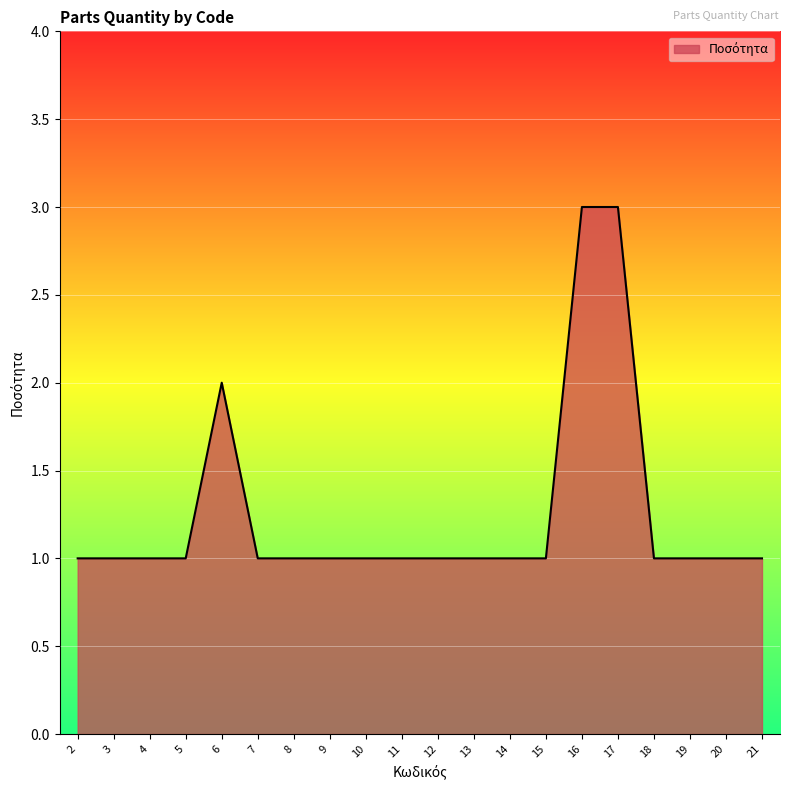

True or false: the data shows 1 at 12.

True